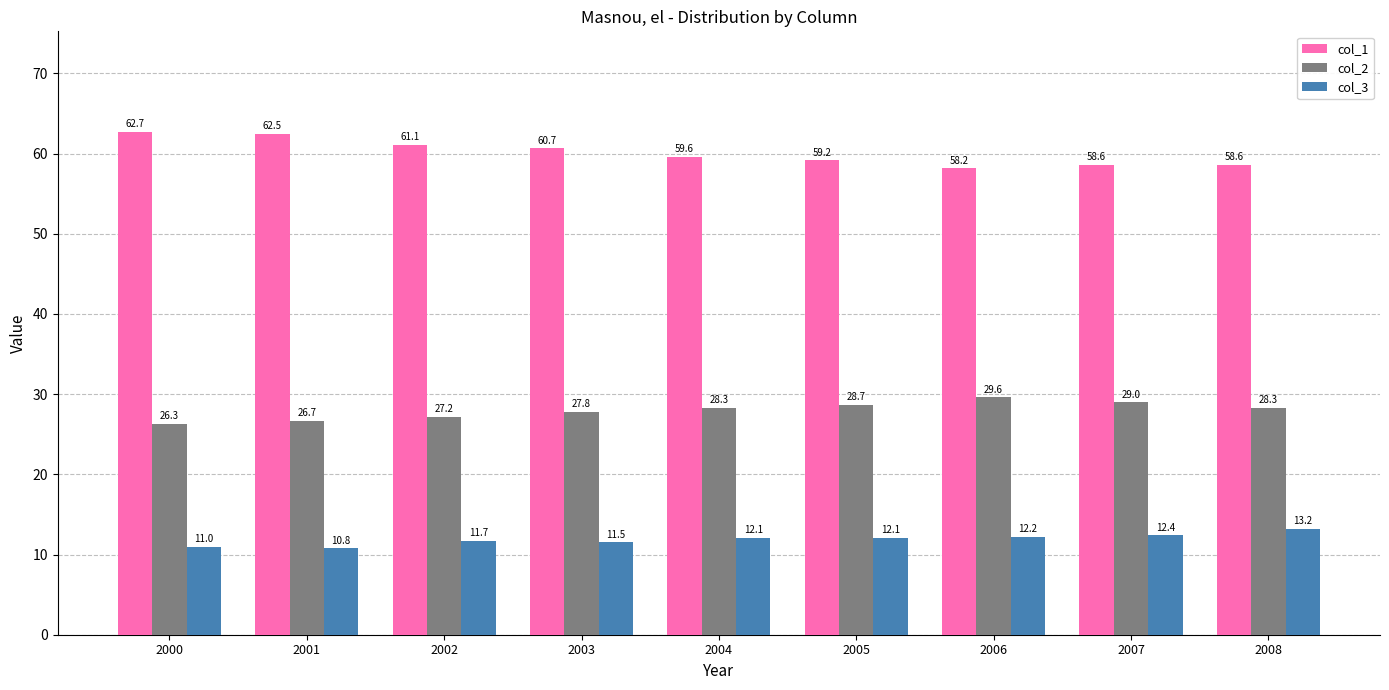

Which series changed the most between 2002 and 2004?

col_1